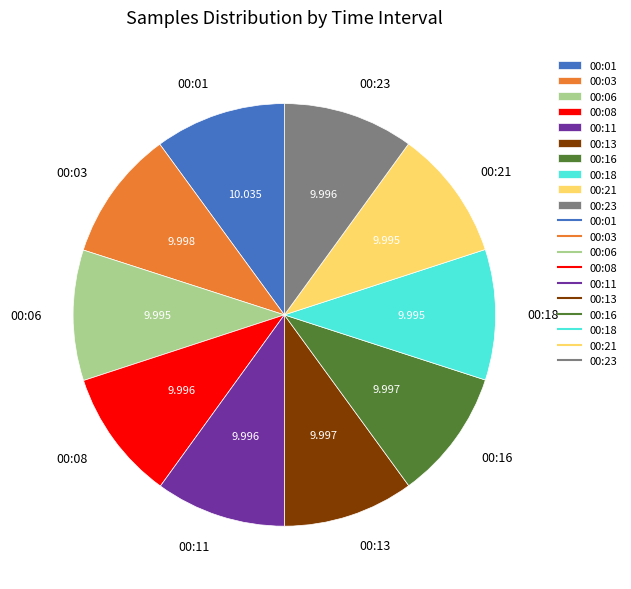

Combined, do 00:11 and 00:21 account for over 50%?

No